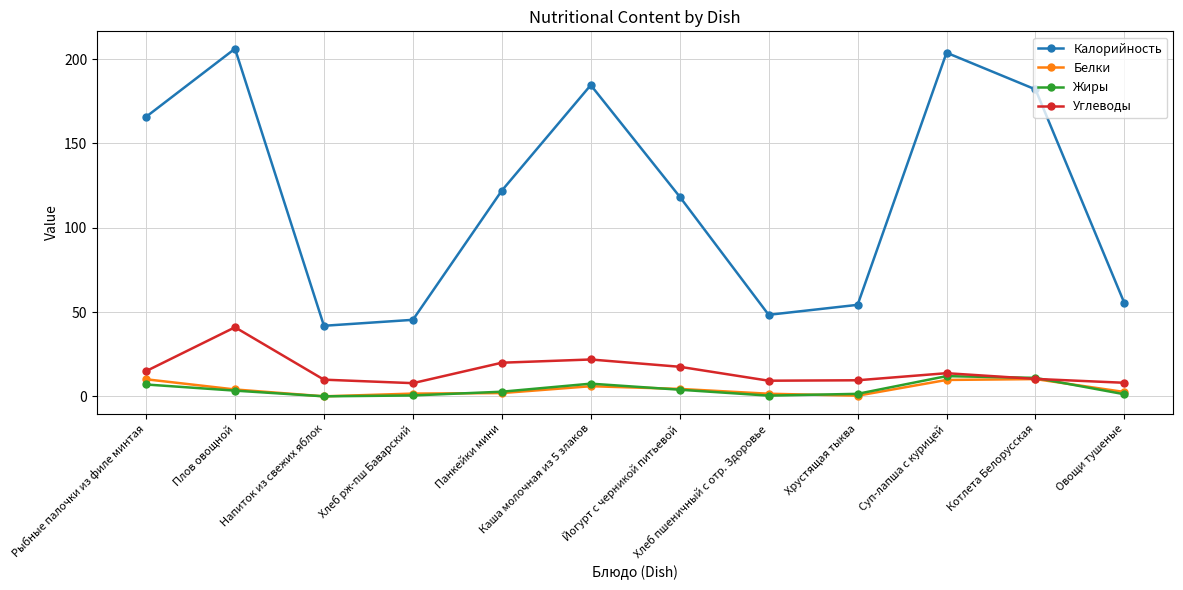

What are all the series names shown in the legend?

Калорийность, Белки, Жиры, Углеводы